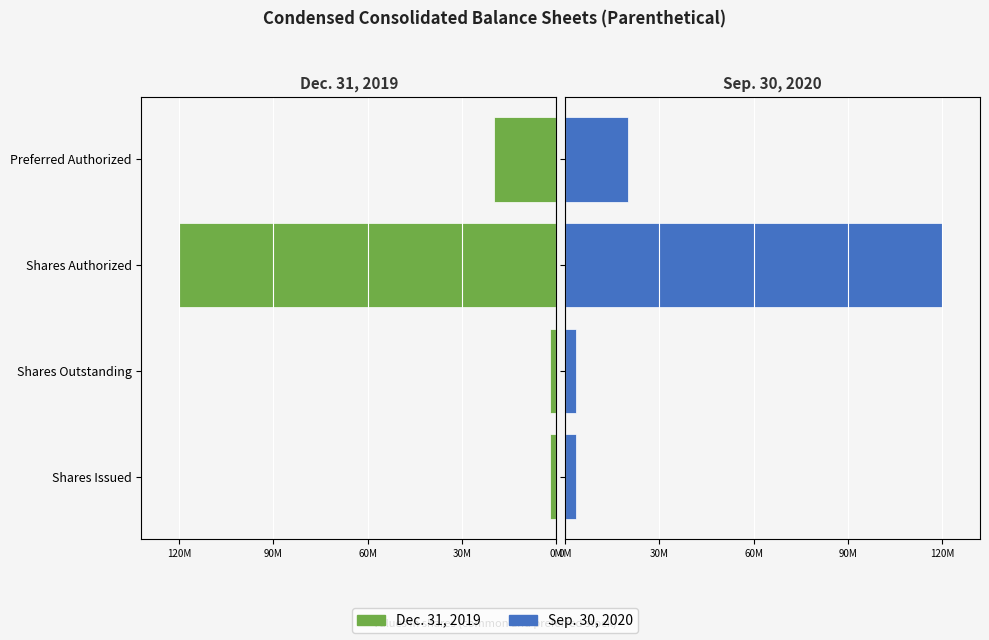

Reading right to left, transcribe all the data shown in this chart.

Dec. 31, 2019: -20000000	-120000000	-2179000	-2179000
Sep. 30, 2020: 20000000	120000000	3553000	3553000